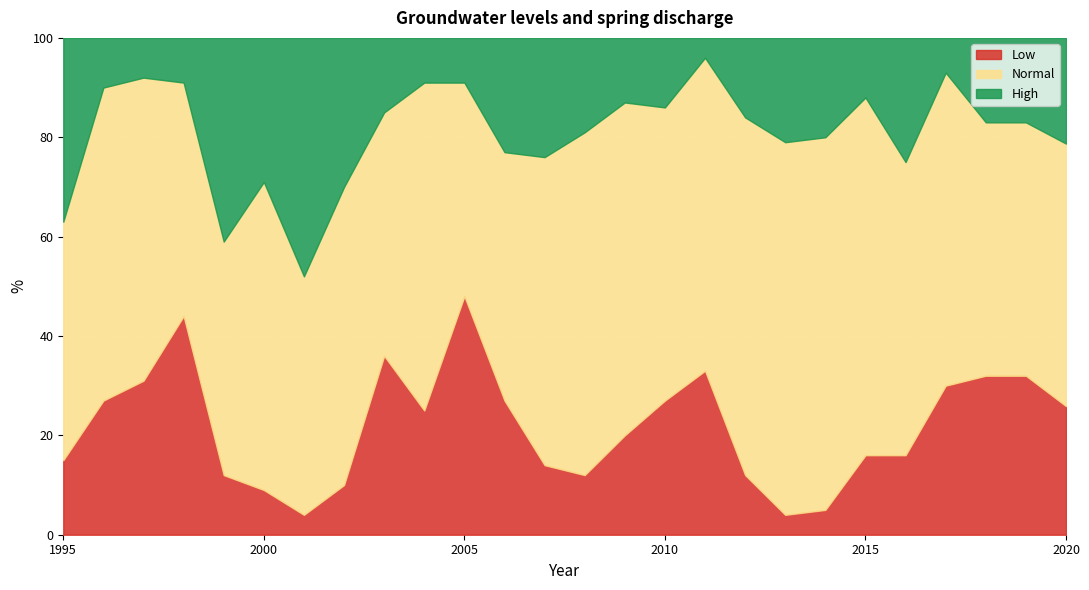

Between 2002 and 2011, which series saw the biggest shift?

High